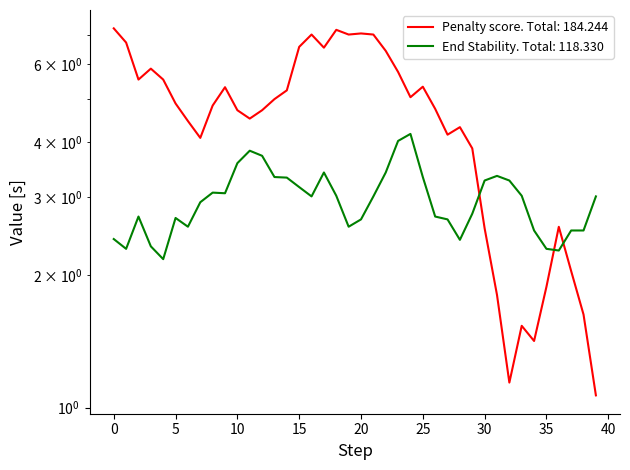

What is the value of the PRIMER_RIGHT_0_END_STABILITY point at the 23rd from the left?

3.4